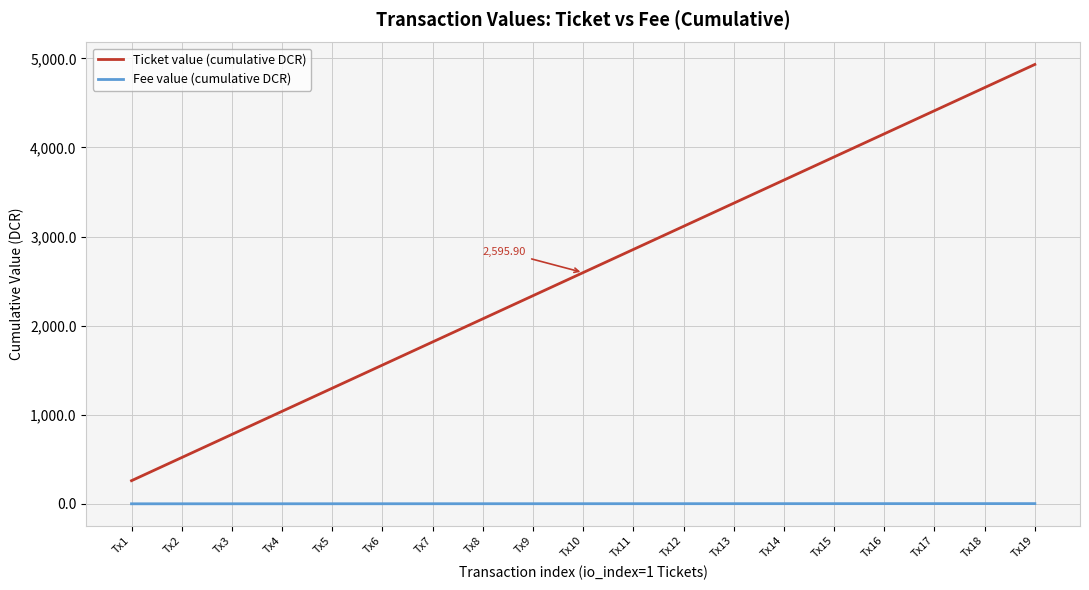

Between Tx3 and Tx12, which series saw the biggest shift?

Ticket value (cumulative DCR)